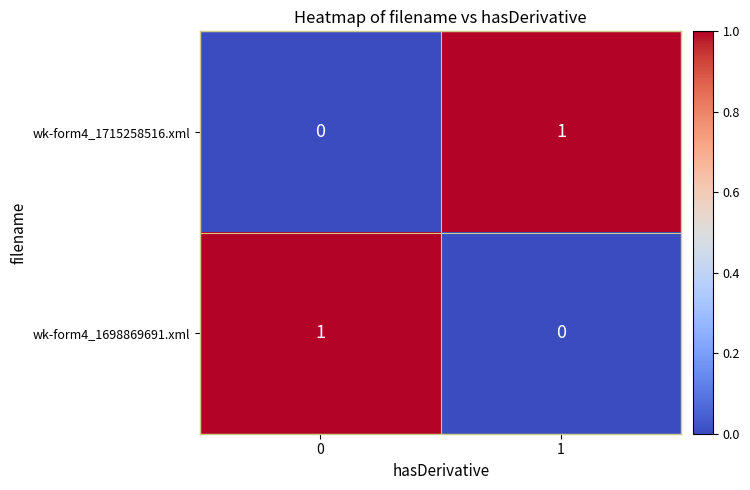

Is it true that wk-form4_1715258516.xml equals 1 at 1?

True